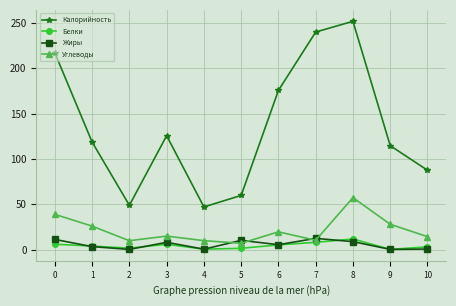

What is the difference between the highest and lowest values at 8?

243.2